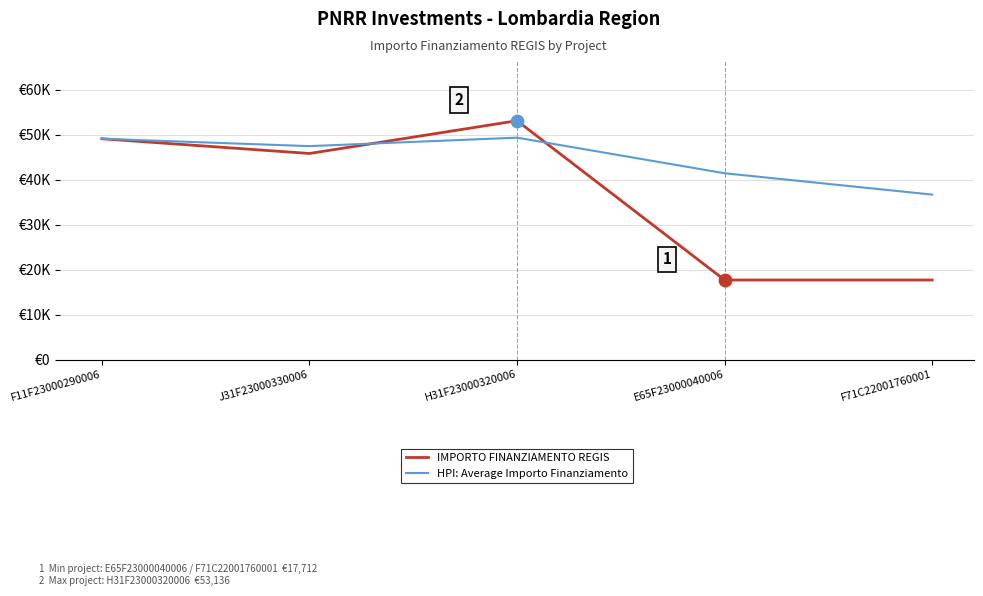

What is the total value across all series at J31F23000330006?

93337.5